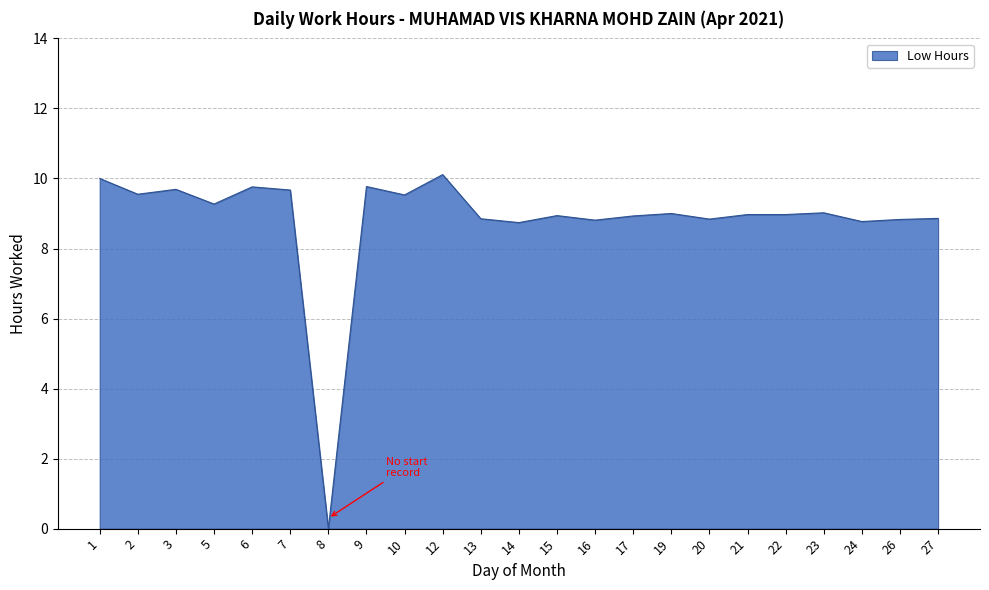

The chart shows a value of 8.9 at 15. True or false?

True